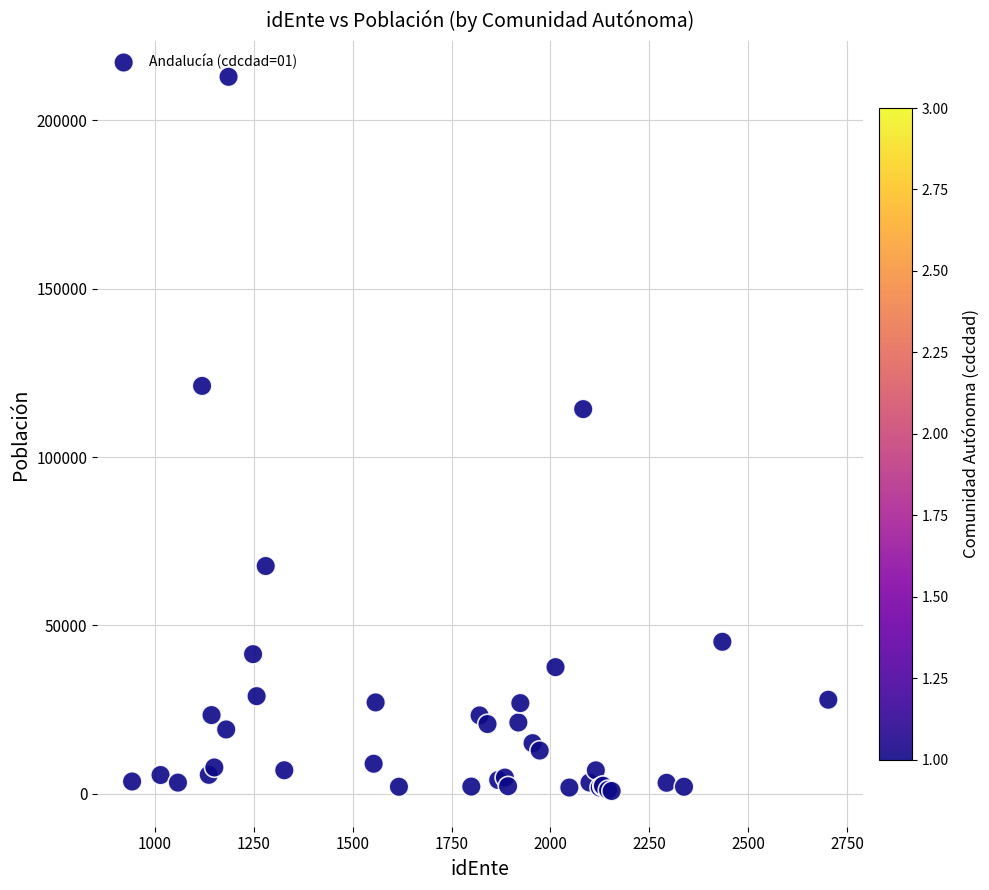

What Y value in the scatter plot is closest to 106870?

114238